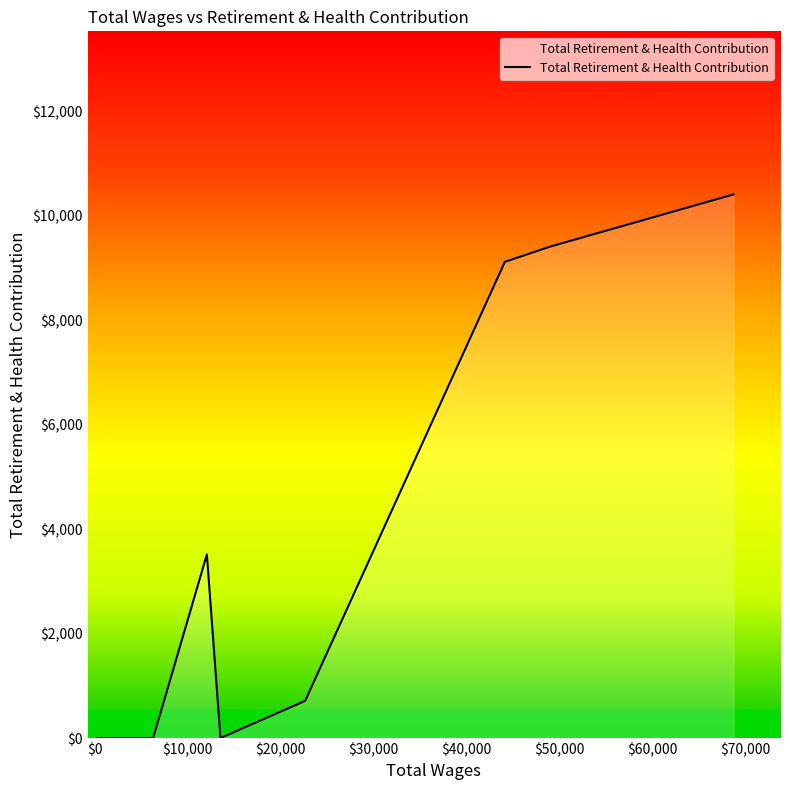

Does the chart display data point markers on the line(s)?

No